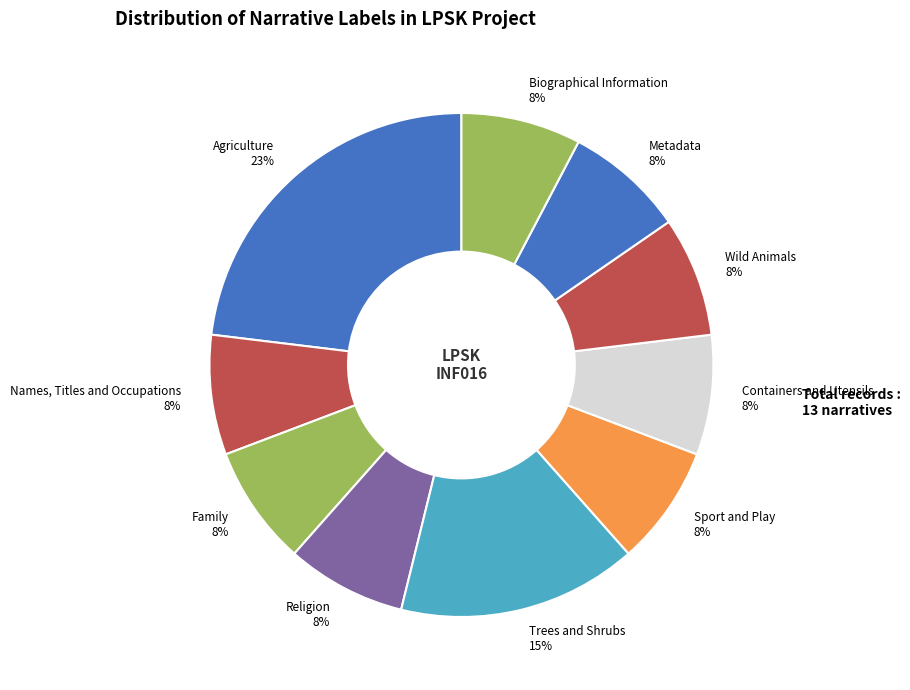

What is the largest slice in the pie chart?

Agriculture